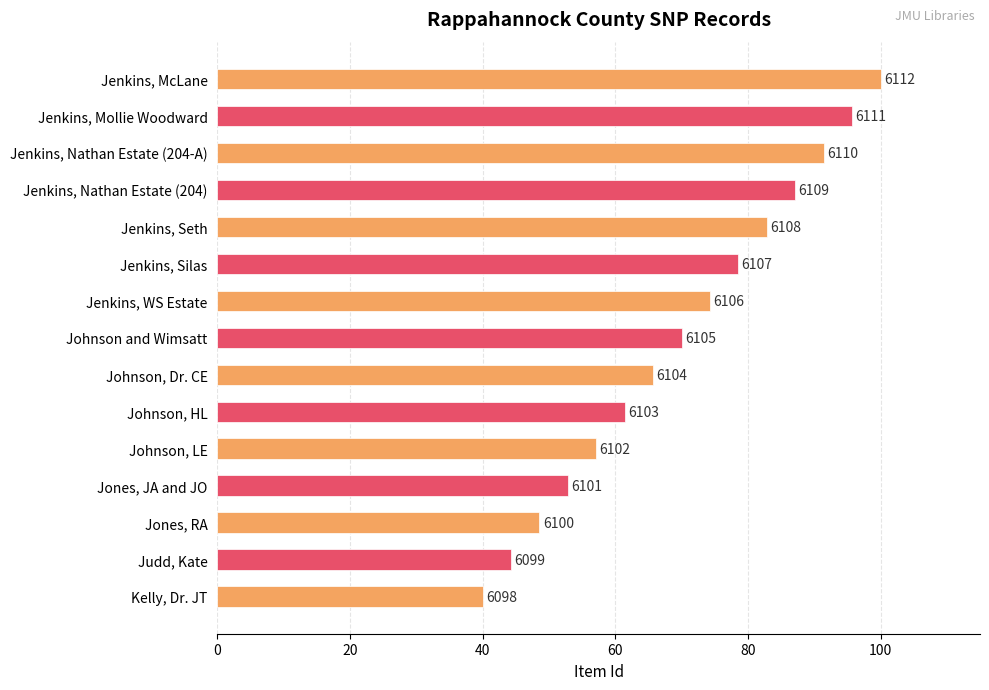

How many bars are there in total?

15